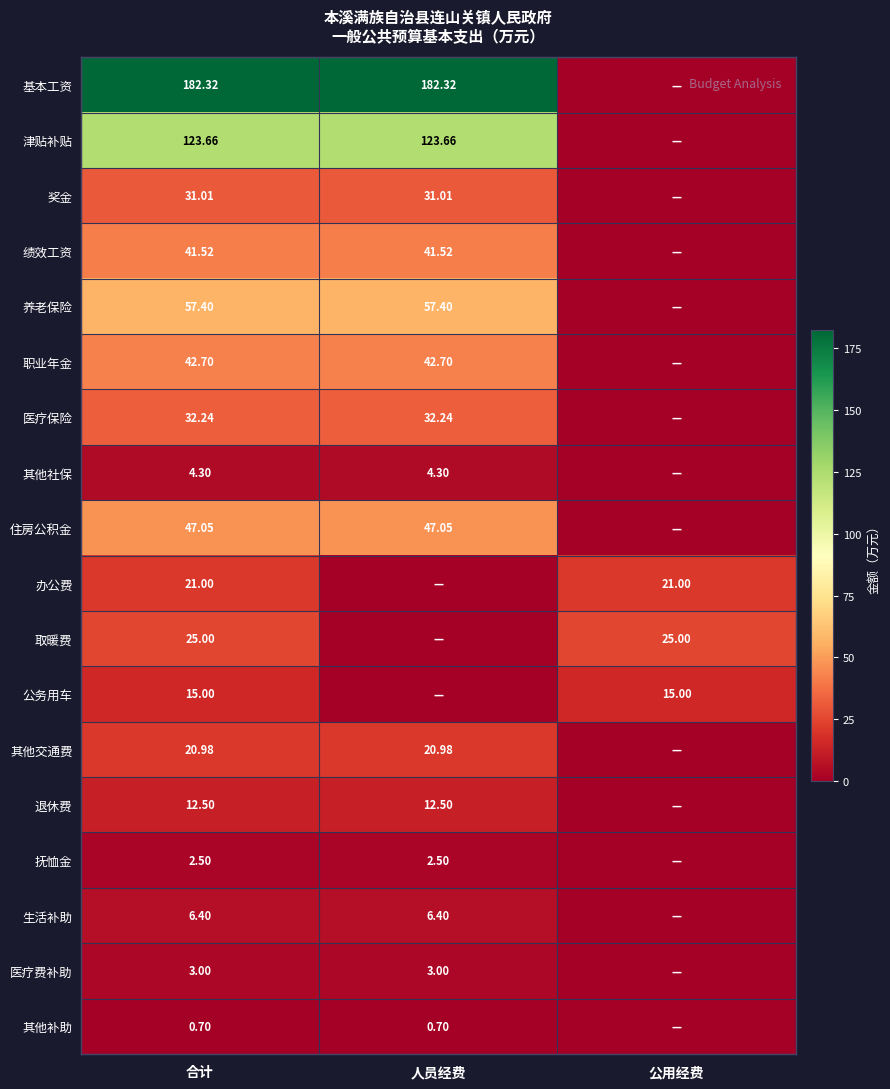

At 合计, list the series in order from largest to smallest.

基本工资, 津贴补贴, 养老保险, 住房公积金, 职业年金, 绩效工资, 医疗保险, 奖金, 取暖费, 办公费, 其他交通费, 公务用车, 退休费, 生活补助, 其他社保, 医疗费补助, 抚恤金, 其他补助